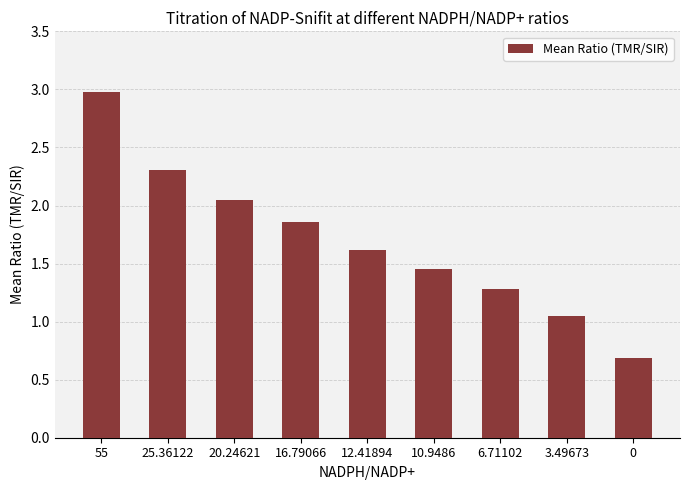

Approximately how many times larger is the value at 10.9486 compared to 12.41894?

0.9